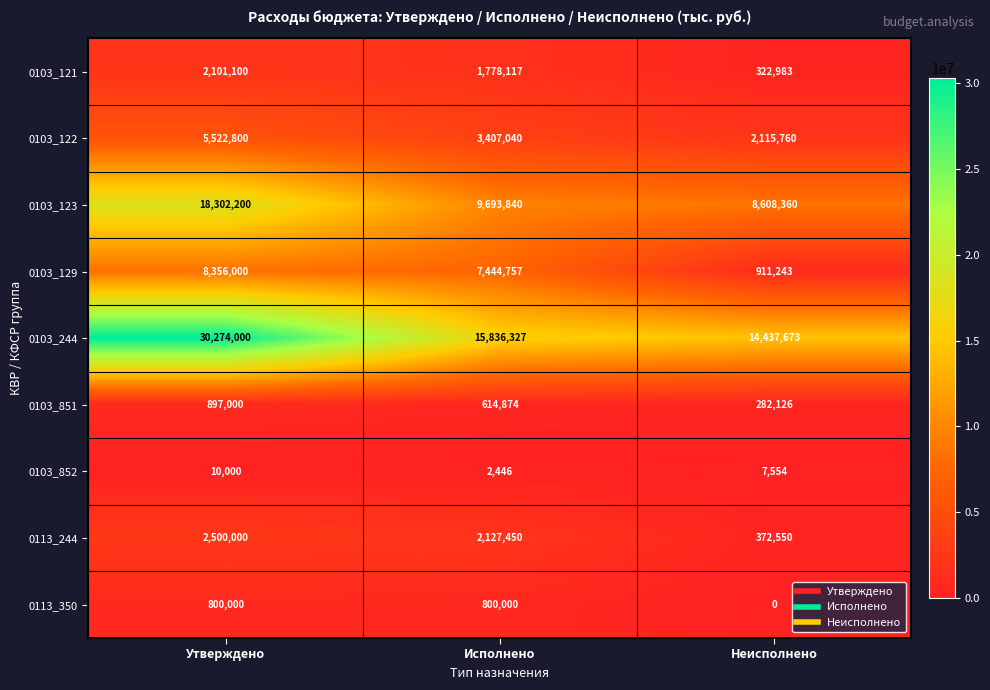

List the series in order of their peak value, lowest first.

0103_852, 0113_350, 0103_851, 0103_121, 0113_244, 0103_122, 0103_129, 0103_123, 0103_244